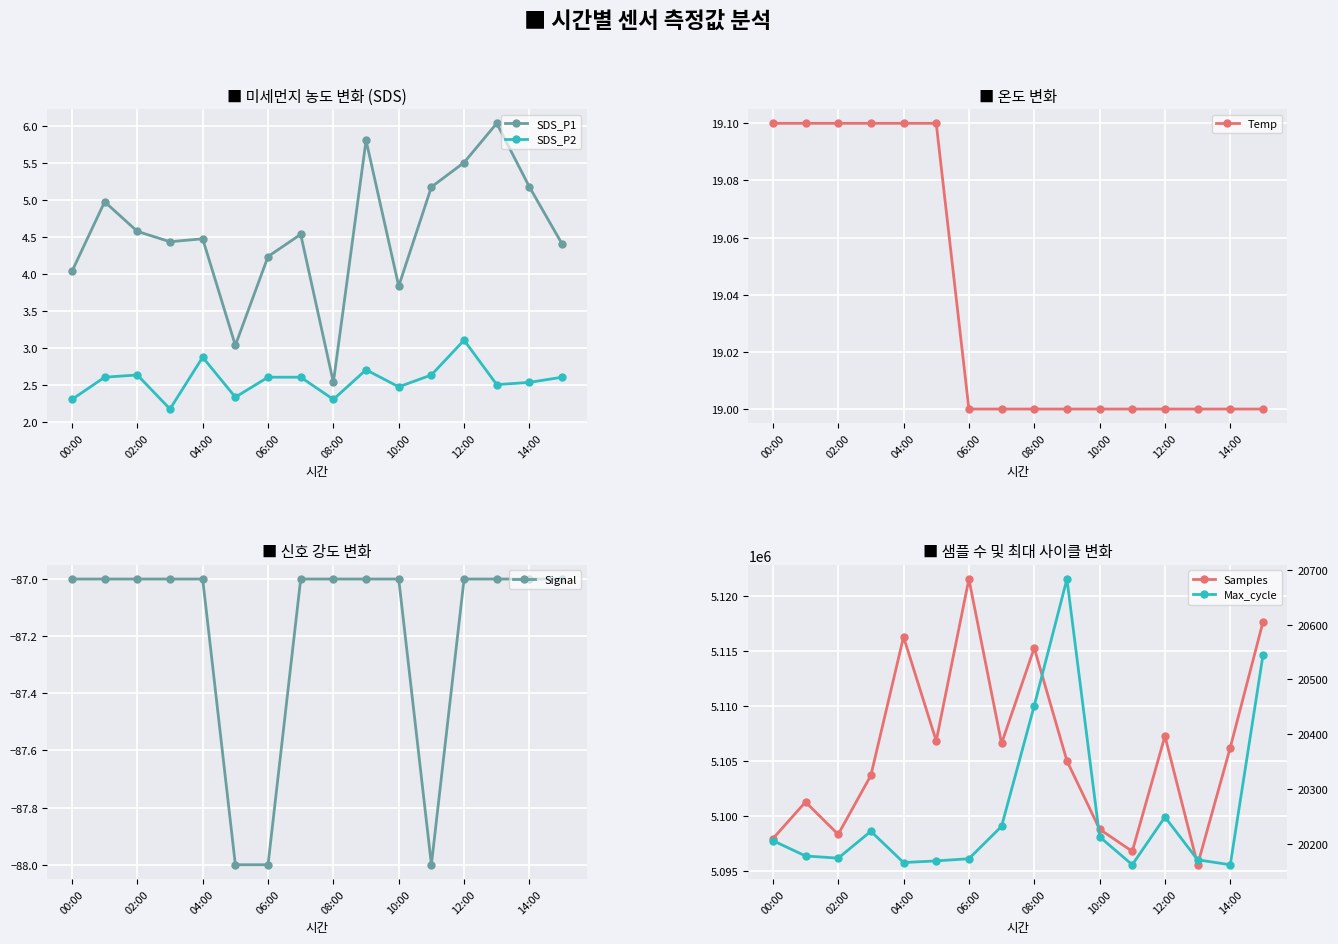

What is the difference between the maximum and minimum values in the Signal series?

1